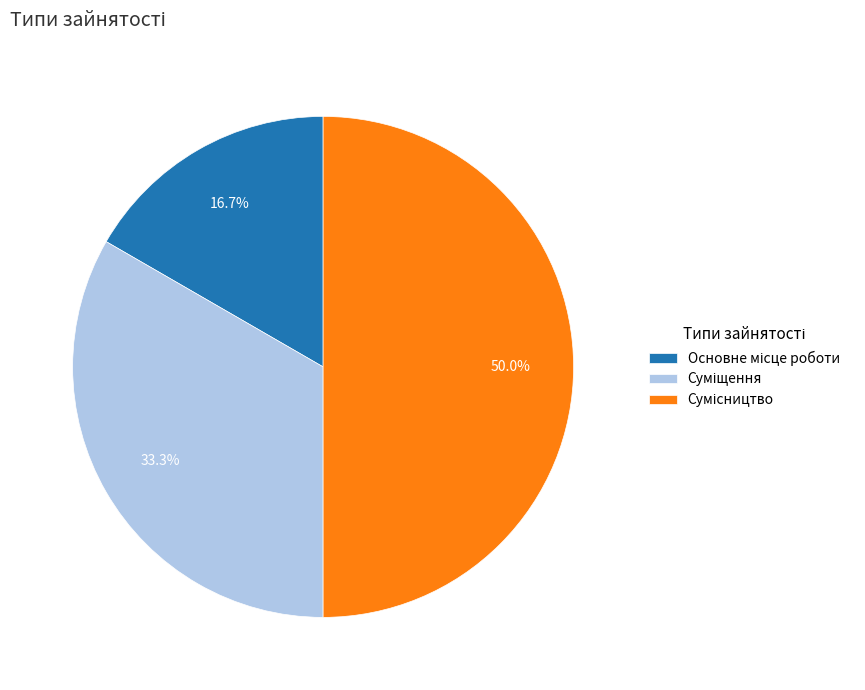

Which has a higher value, Основне місце роботи or Сумісництво?

Сумісництво